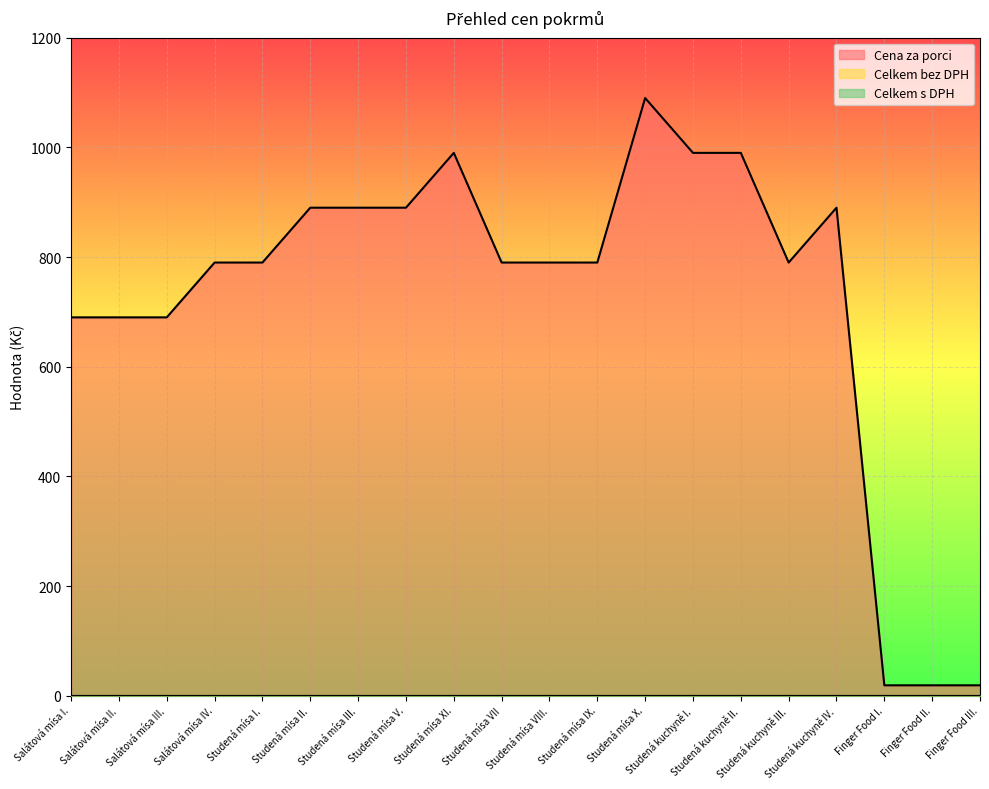

Rank the categories by Celkem s DPH value from lowest to highest.

Salátová mísa I., Salátová mísa II., Salátová mísa III., Salátová mísa IV., Studená mísa I., Studená mísa II., Studená mísa III., Studená mísa V., Studená mísa XI., Studená mísa VII, Studená mísa VIII., Studená mísa IX., Studená mísa X., Studená kuchyně I., Studená kuchyně II., Studená kuchyně III., Studená kuchyně IV., Finger Food I., Finger Food II., Finger Food III.